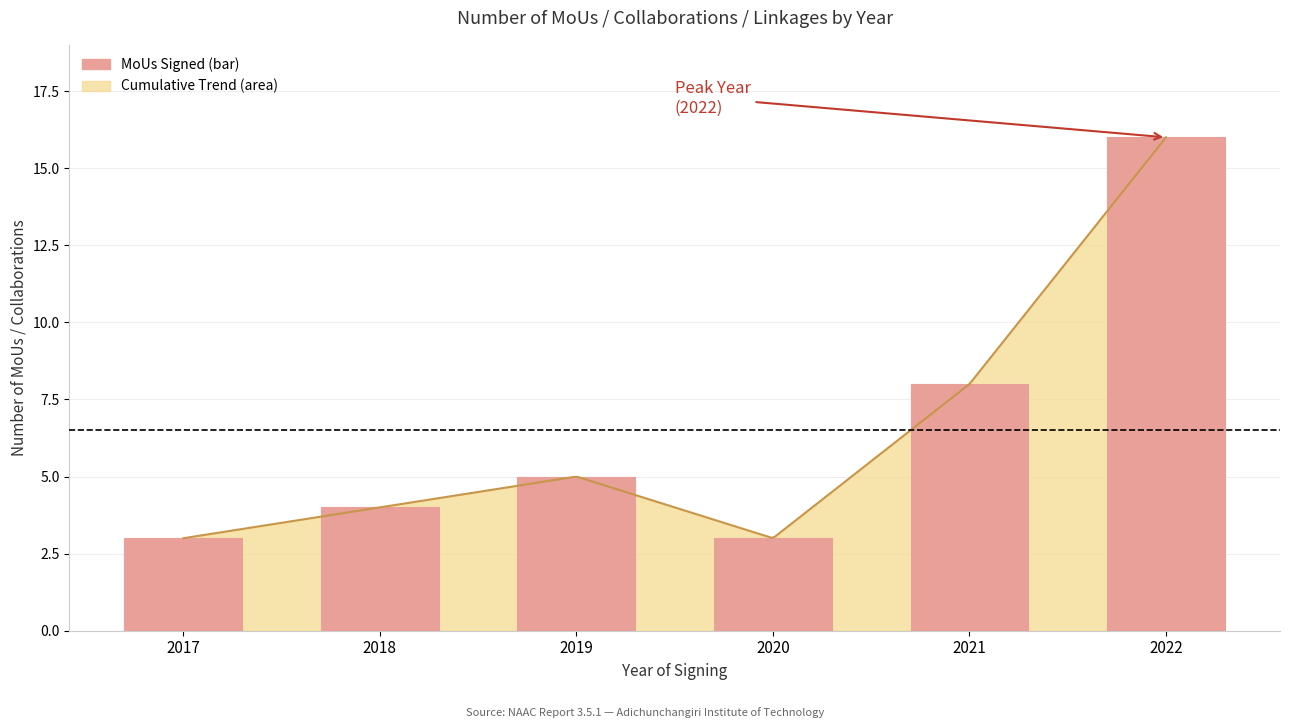

Which category has the lowest value across all series?

2017